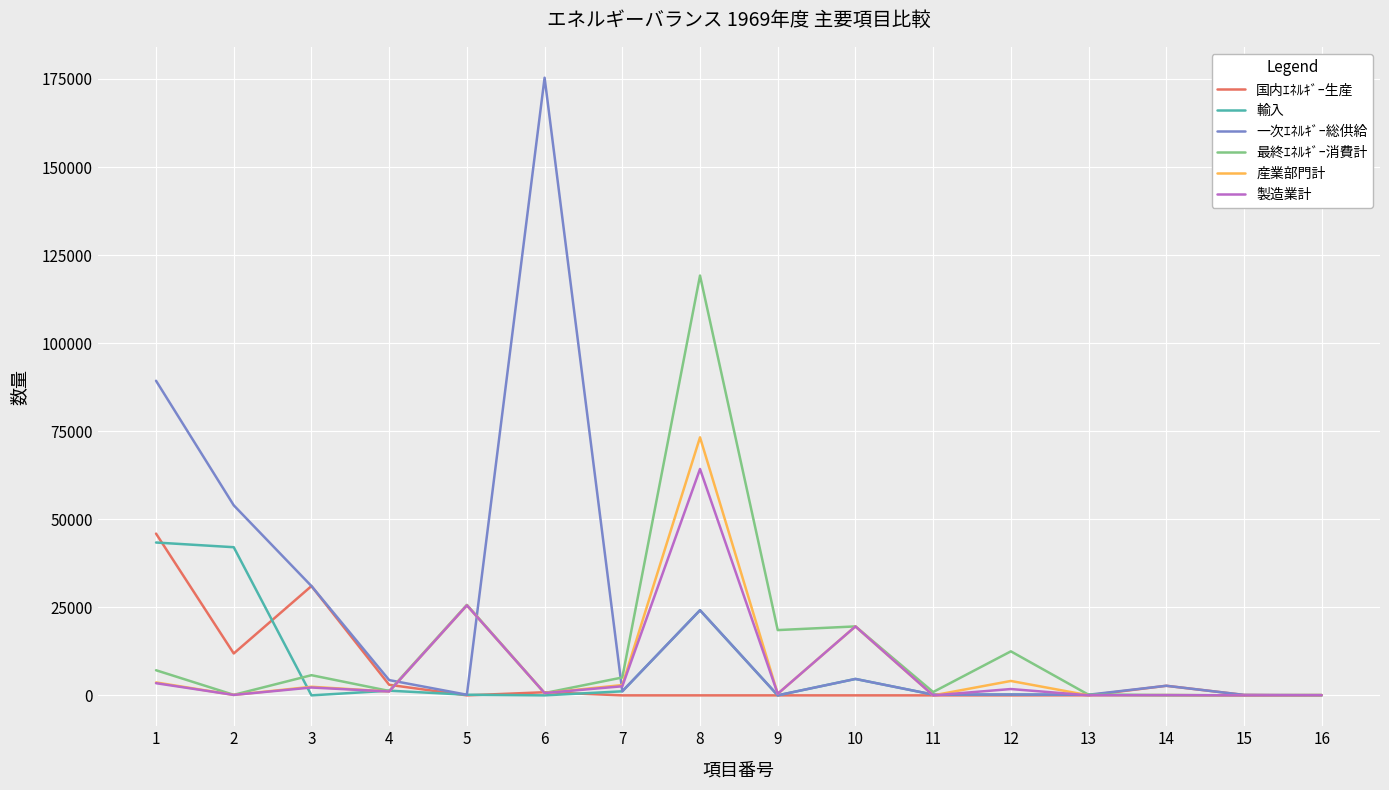

What is the sum of all 輸入 values?

117596.3